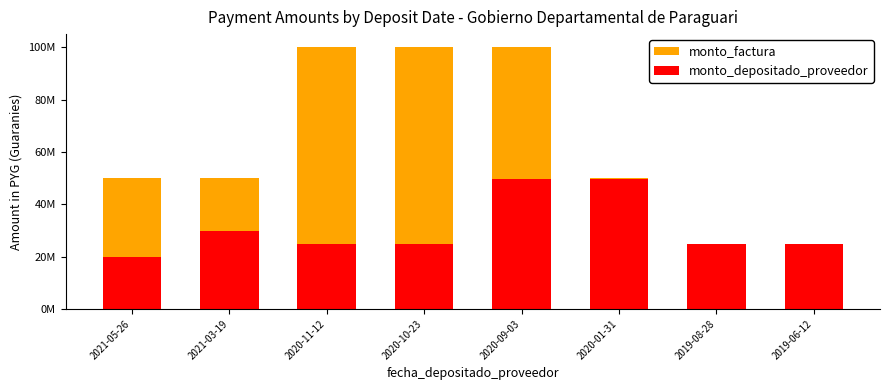

What position from the left is 2019-06-12?

8